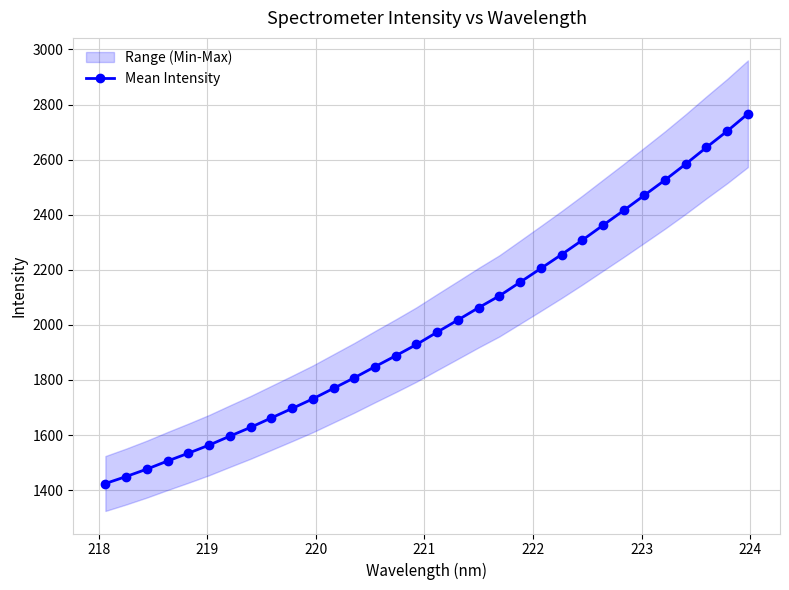

Does the chart display data point markers on the line(s)?

Yes